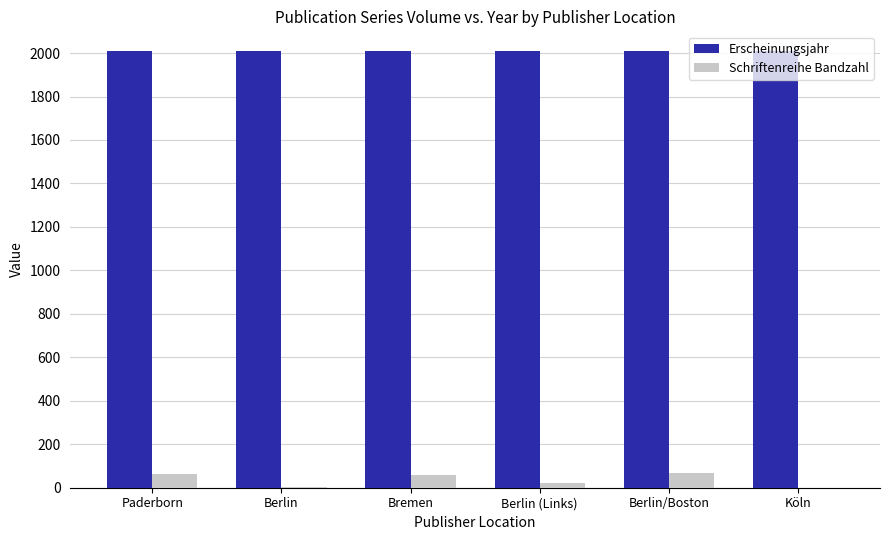

Is it true that Erscheinungsjahr equals 519 at Paderborn?

False